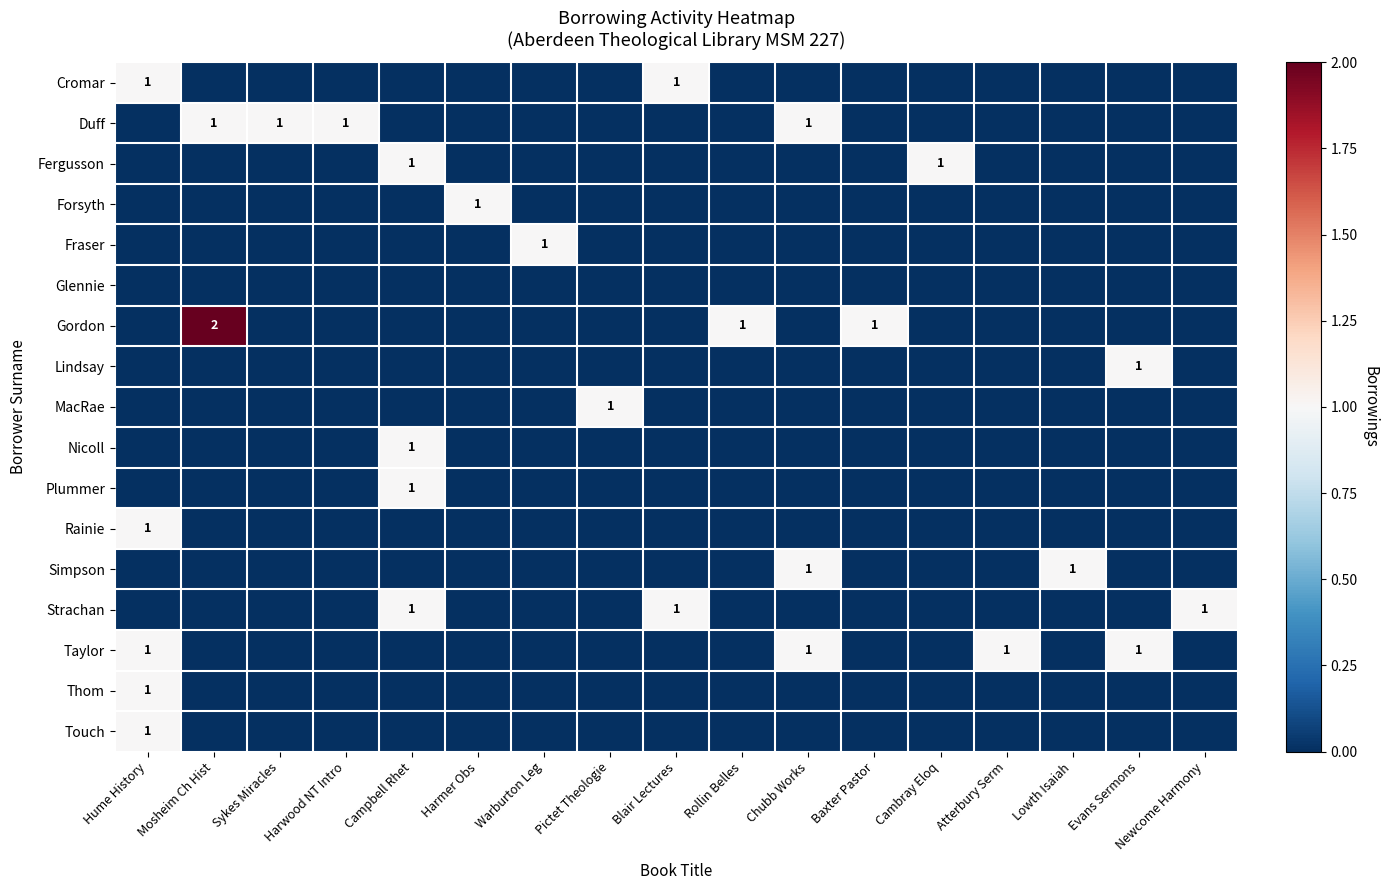

What is the maximum value for Strachan?

1